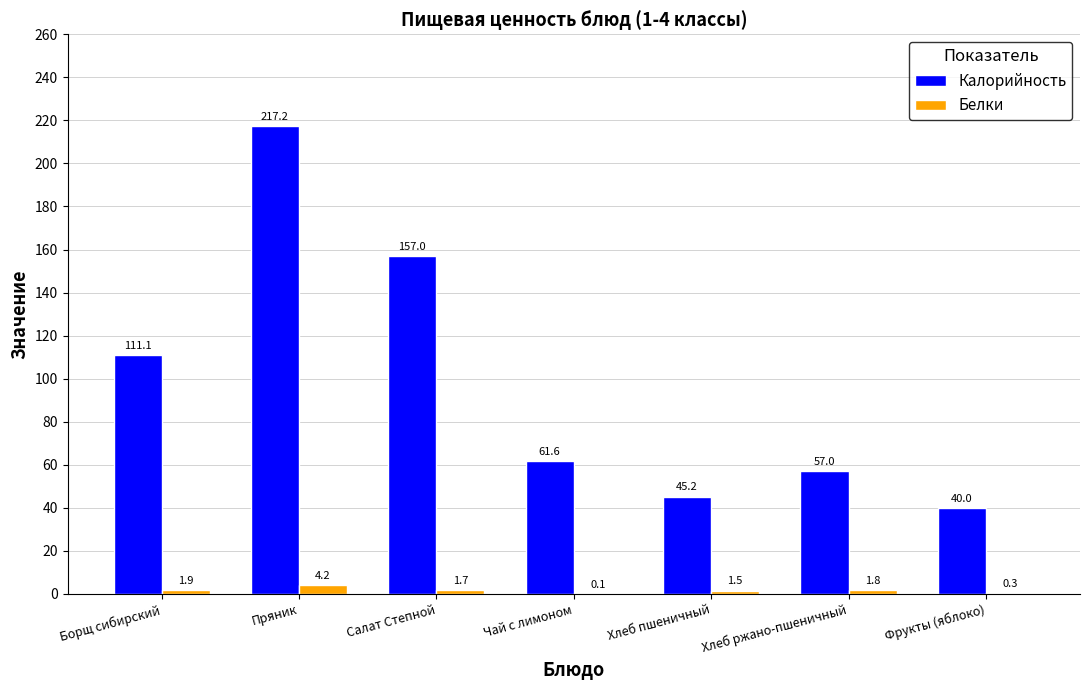

True or false: Калорийность has a value of 57.0 at Хлеб ржано-пшеничный.

True